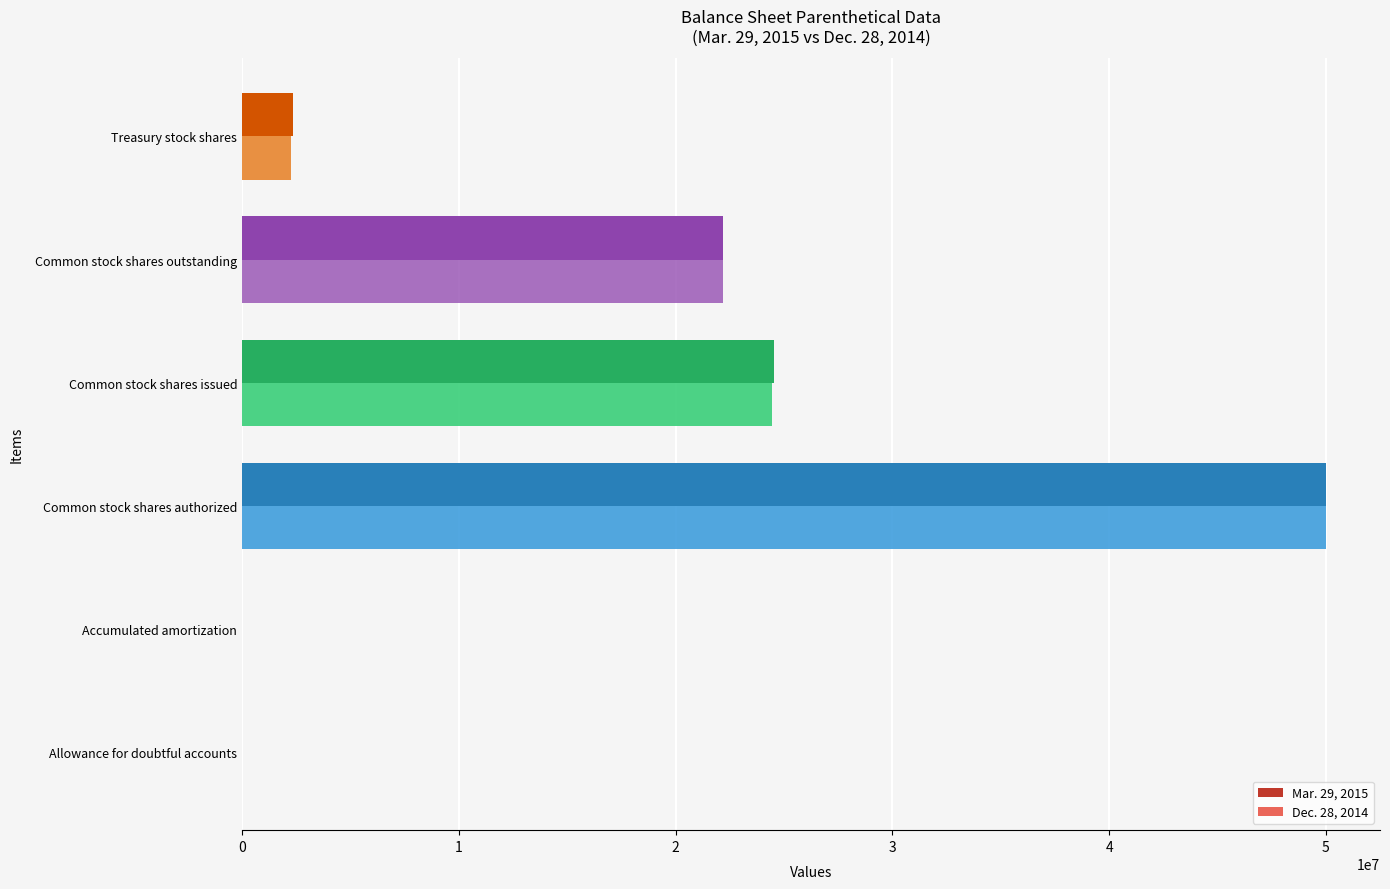

Count the number of data series in this chart.

2